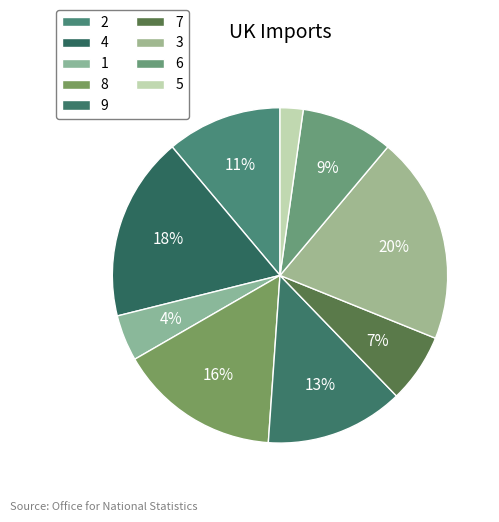

How many slices are in this pie chart?

9